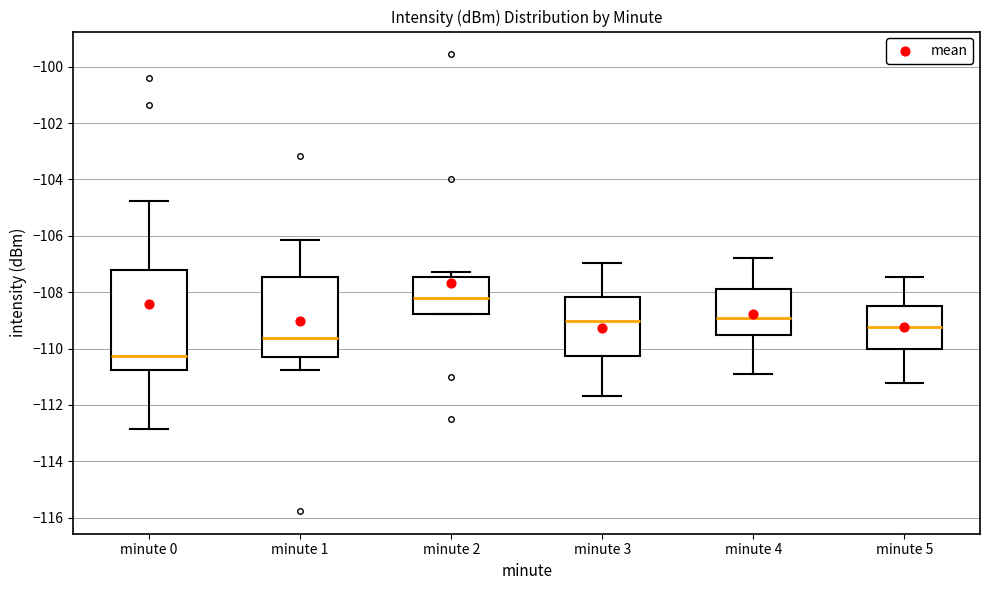

Reading left to right, transcribe this box plot: for each box, give where its median line is, the range the box spans, and where its two whiskers end, as read against the y-axis. The values are not printed on the chart, so give them approximately, as read against the axis.

minute 0: median -110.2, box -110.8 to -107.2, whiskers -112.8 to -104.8
minute 1: median -109.6, box -110.4 to -107.4, whiskers -110.8 to -106.2
minute 2: median -108.2, box -108.8 to -107.4, whiskers -108.8 to -107.2
minute 3: median -109.0, box -110.2 to -108.2, whiskers -111.6 to -107.0
minute 4: median -108.8, box -109.6 to -107.8, whiskers -110.8 to -106.8
minute 5: median -109.2, box -110.0 to -108.6, whiskers -111.2 to -107.4